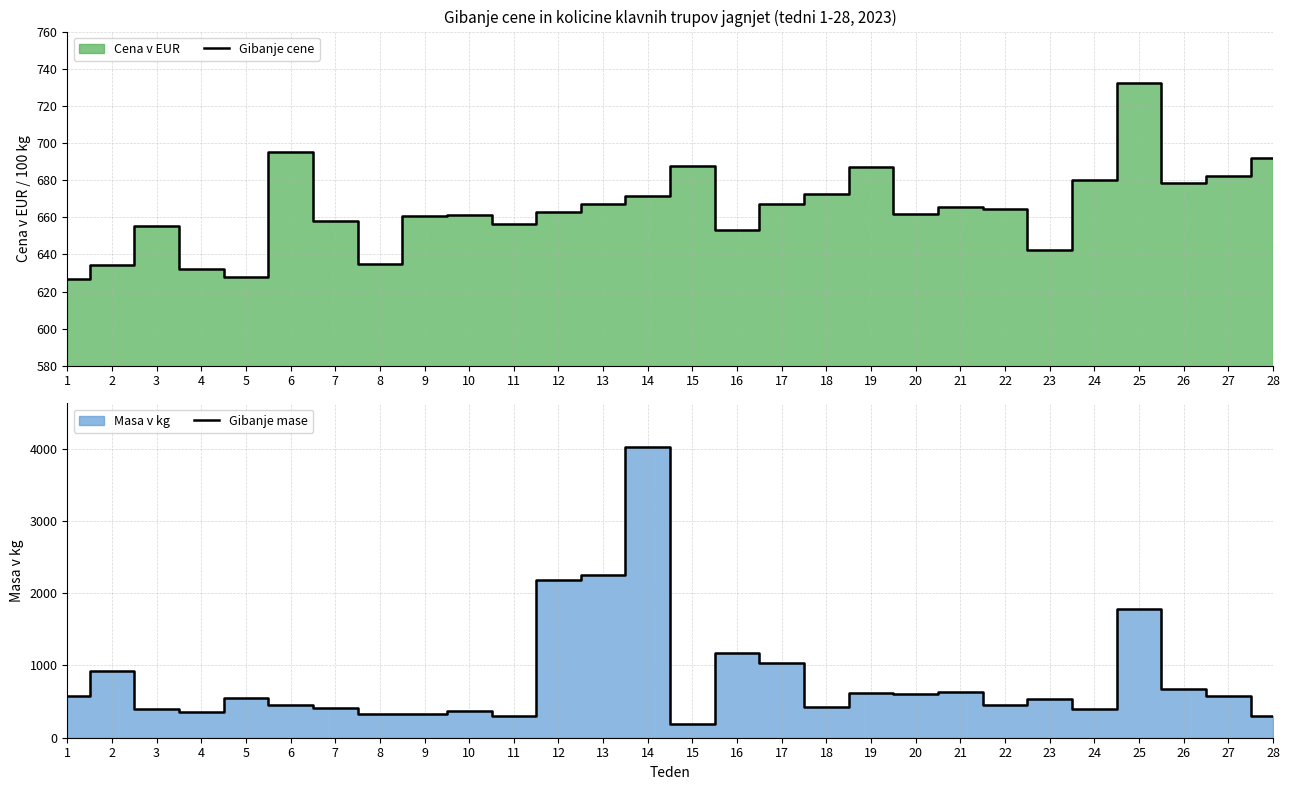

At how many categories does at least one series exceed 1573?

4